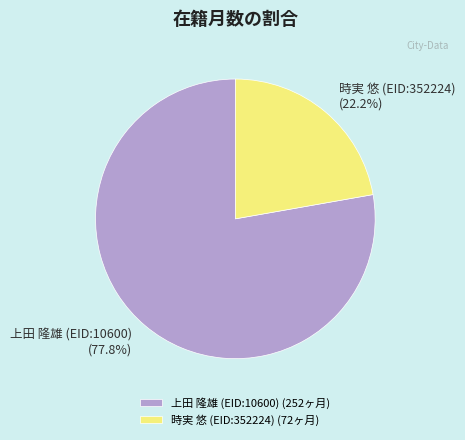

Between 時実 悠 (EID:352224) and 上田 隆雄 (EID:10600), which is larger?

上田 隆雄 (EID:10600)